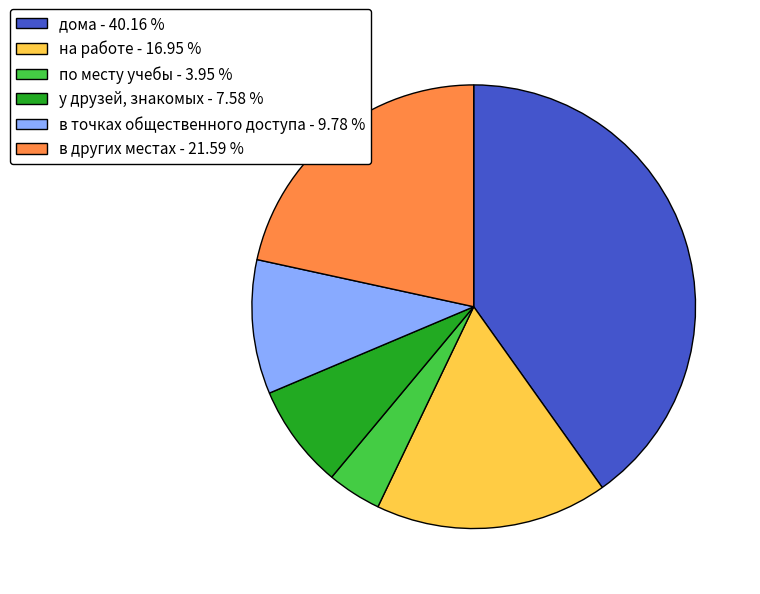

Approximately how many times larger is the value at в точках общественного доступа compared to на работе?

0.6